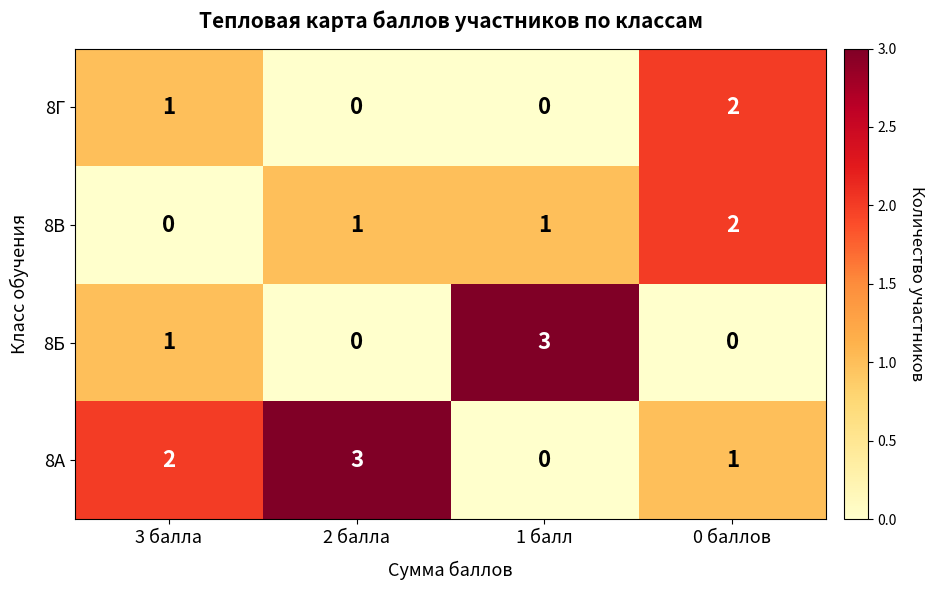

Between 3 балла and 0 баллов, which series saw the biggest shift?

8В